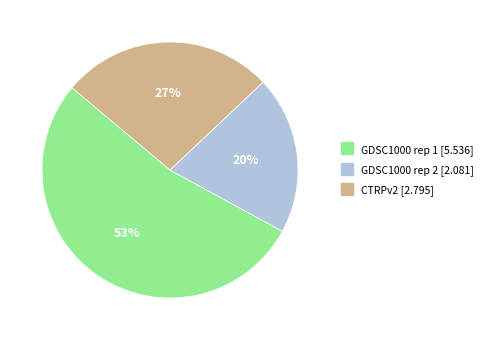

Rank the categories by value from highest to lowest.

GDSC1000 rep 1, CTRPv2, GDSC1000 rep 2